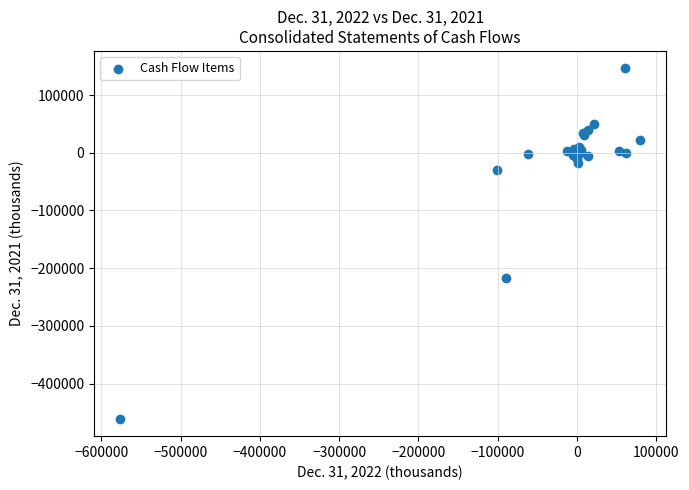

What Y value in the scatter plot is closest to -157330?

-216621